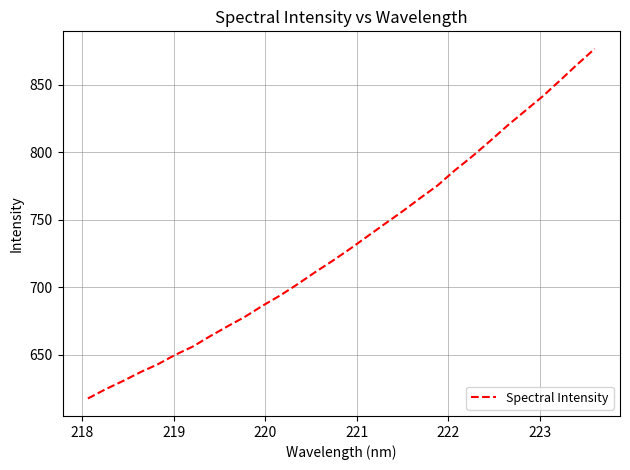

What is the difference between the maximum and minimum values?

258.9